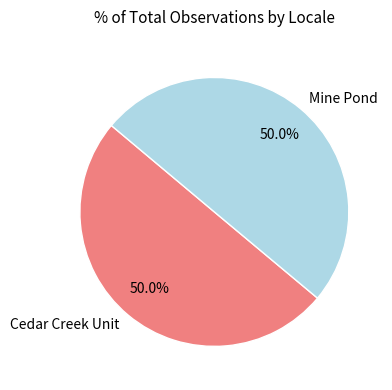

To the nearest percent, what is the combined percentage of Mine Pond and Cedar Creek Unit?

100%